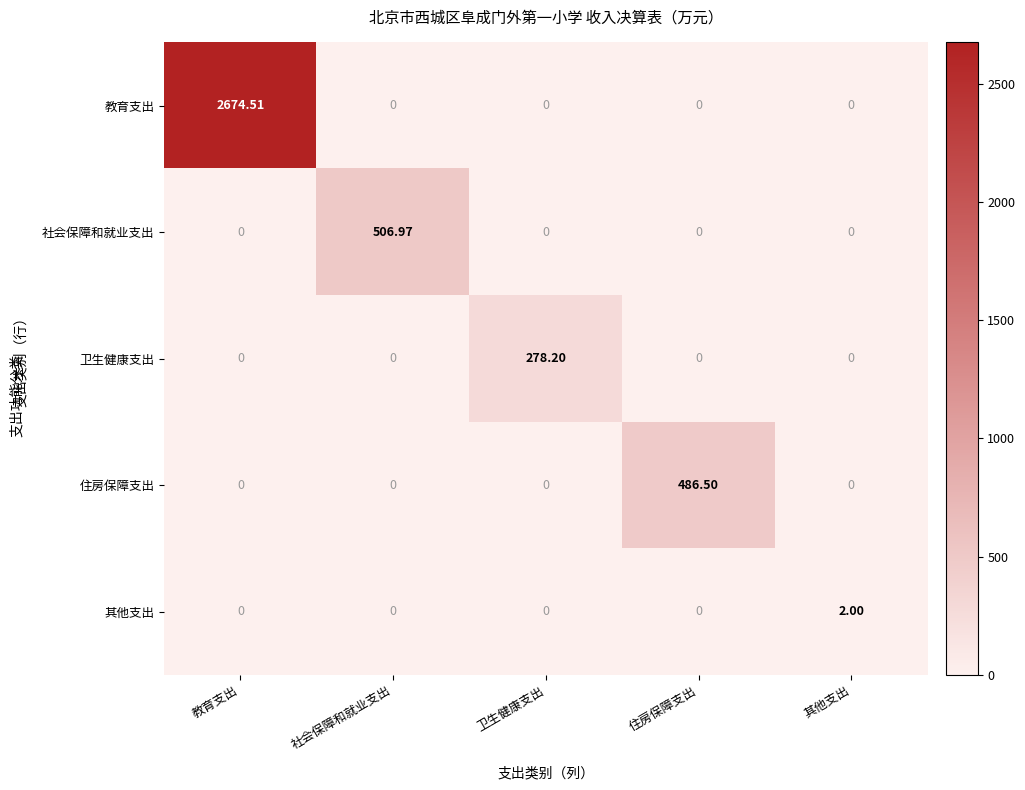

At which category does the chart reach its peak across all series?

教育支出